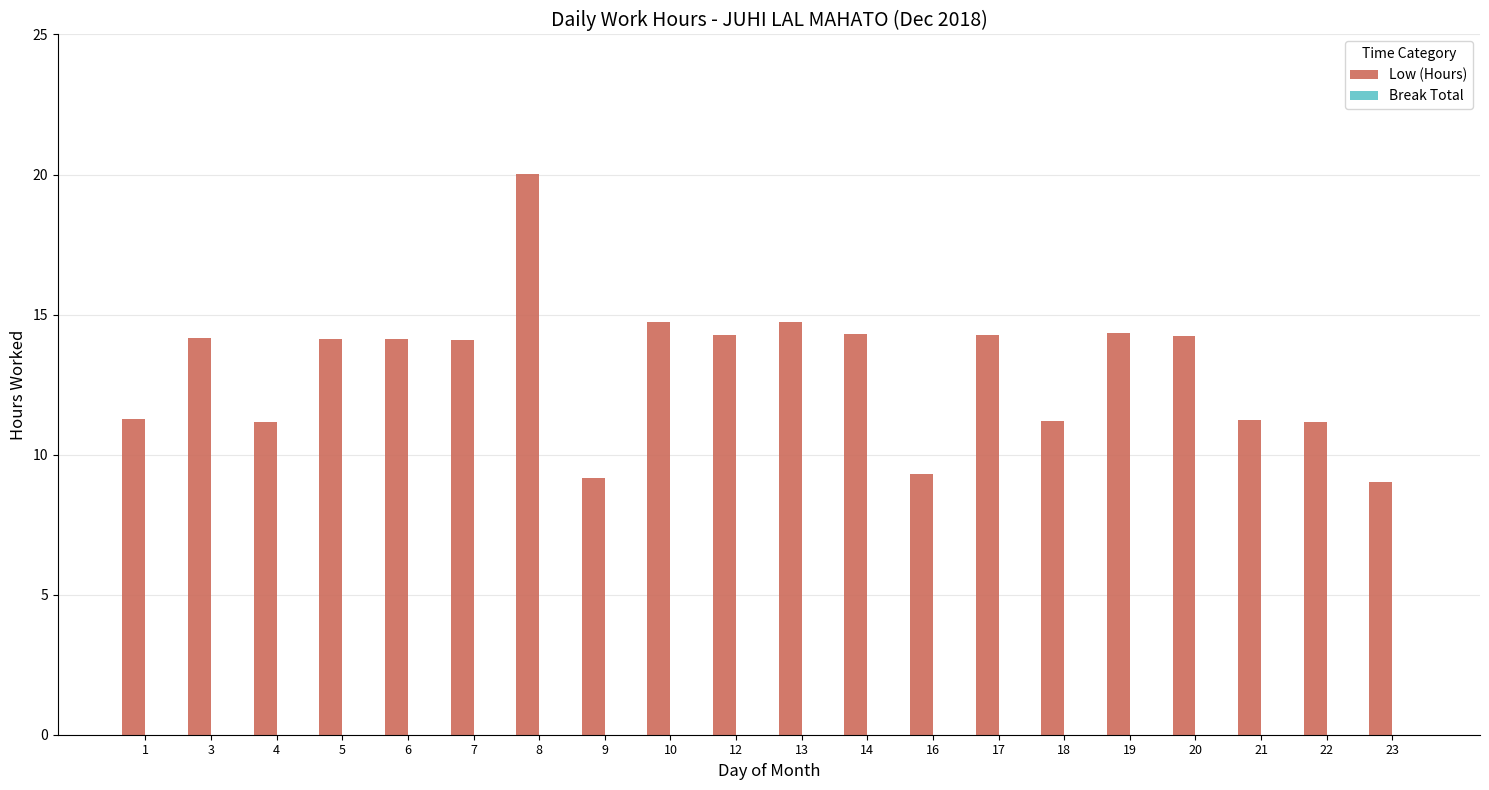

The chart shows a value of 14.7 at 10. True or false?

True